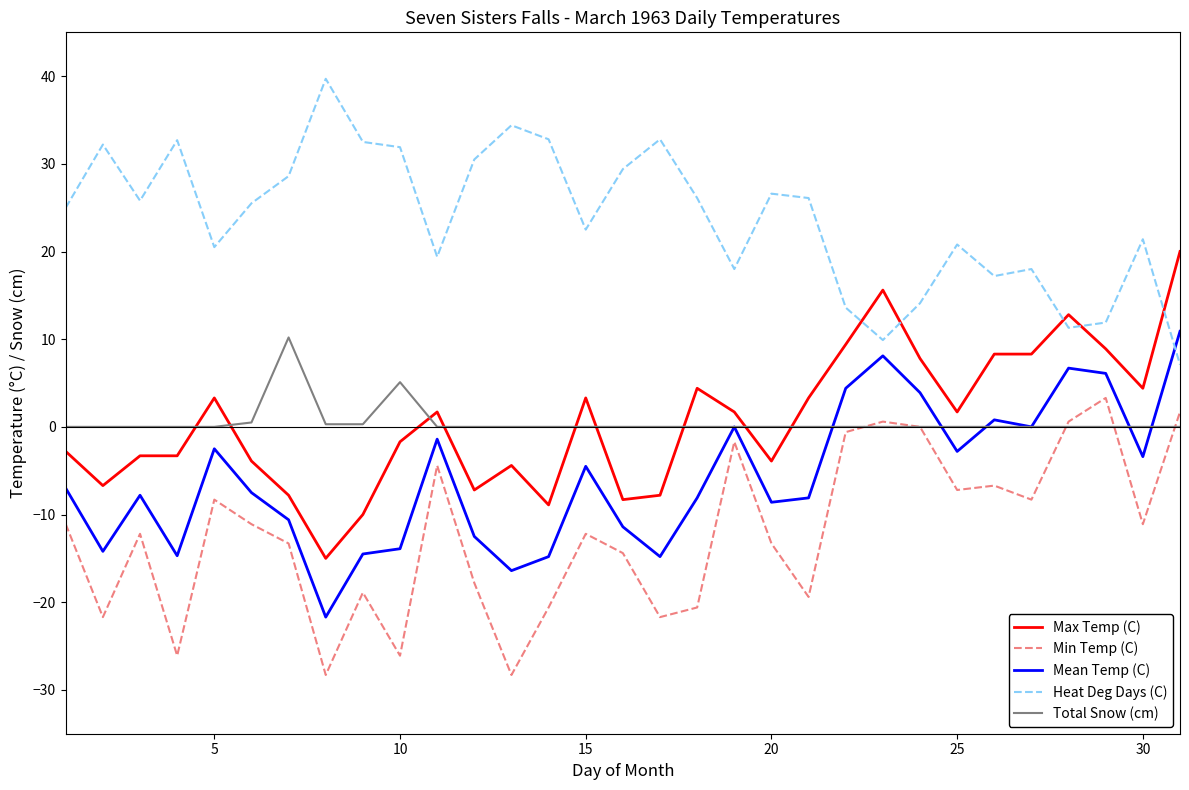

True or false: Max Temp (C) and Min Temp (C) intersect in this chart.

False